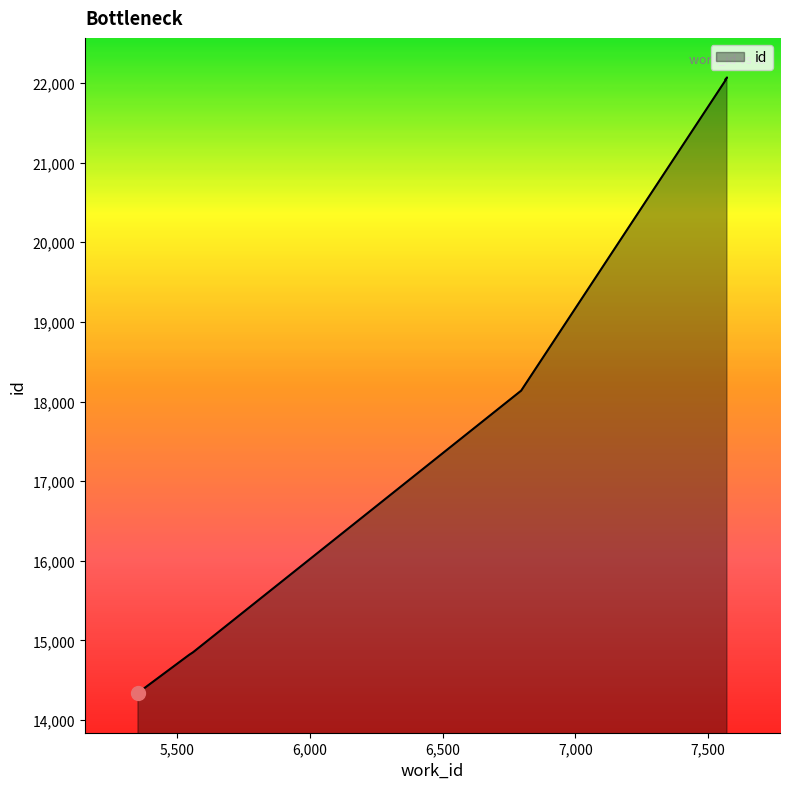

What is the label of the 2nd point from the left?

5544